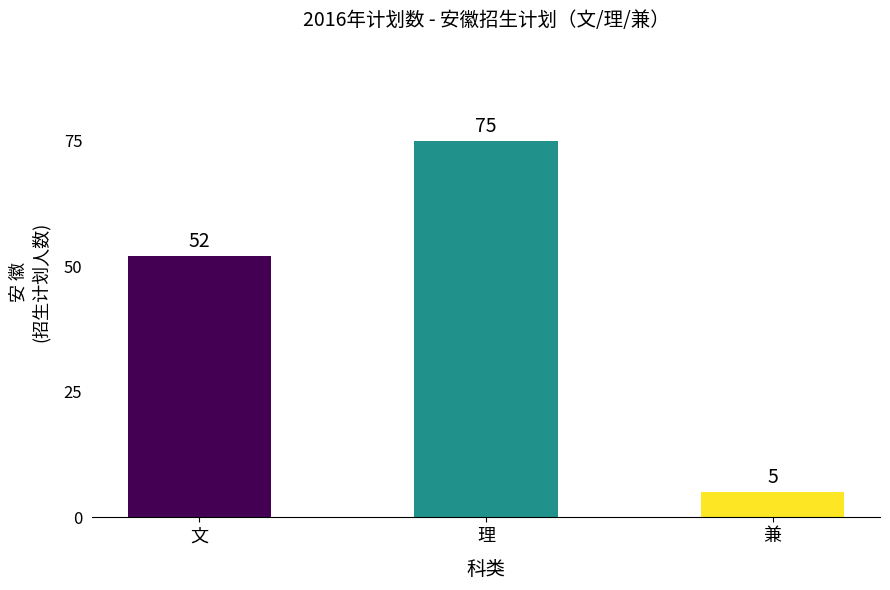

The chart shows a value of 52 at 文. True or false?

True